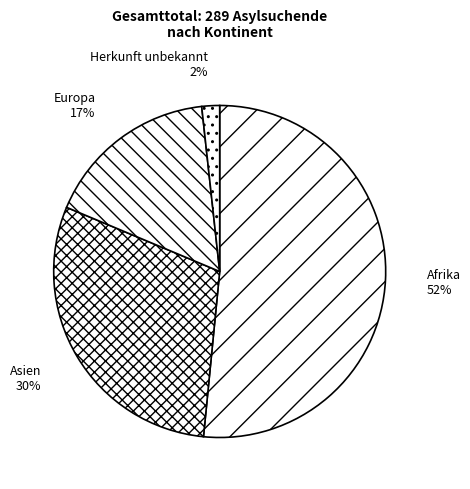

How many slices are in this pie chart?

4